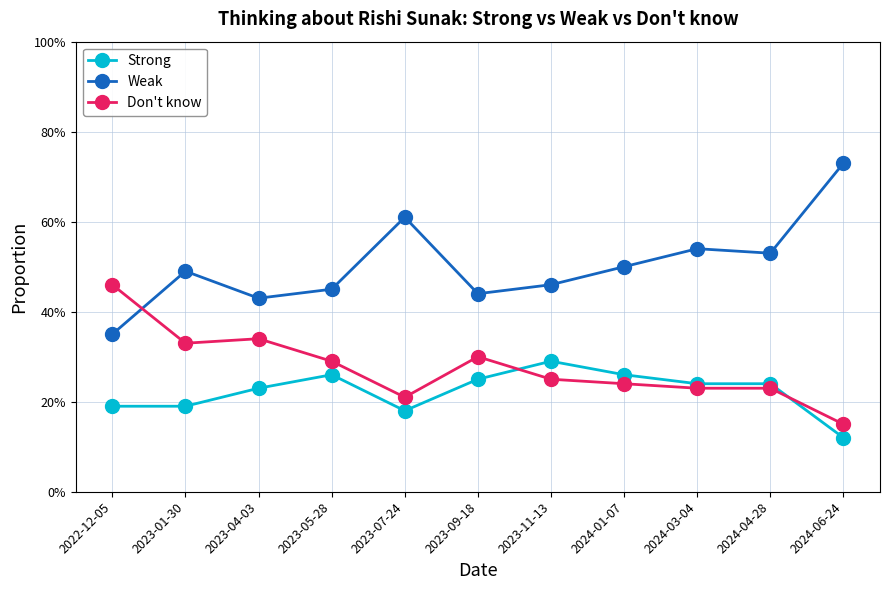

What are all the series names shown in the legend?

Strong, Weak, Don't know